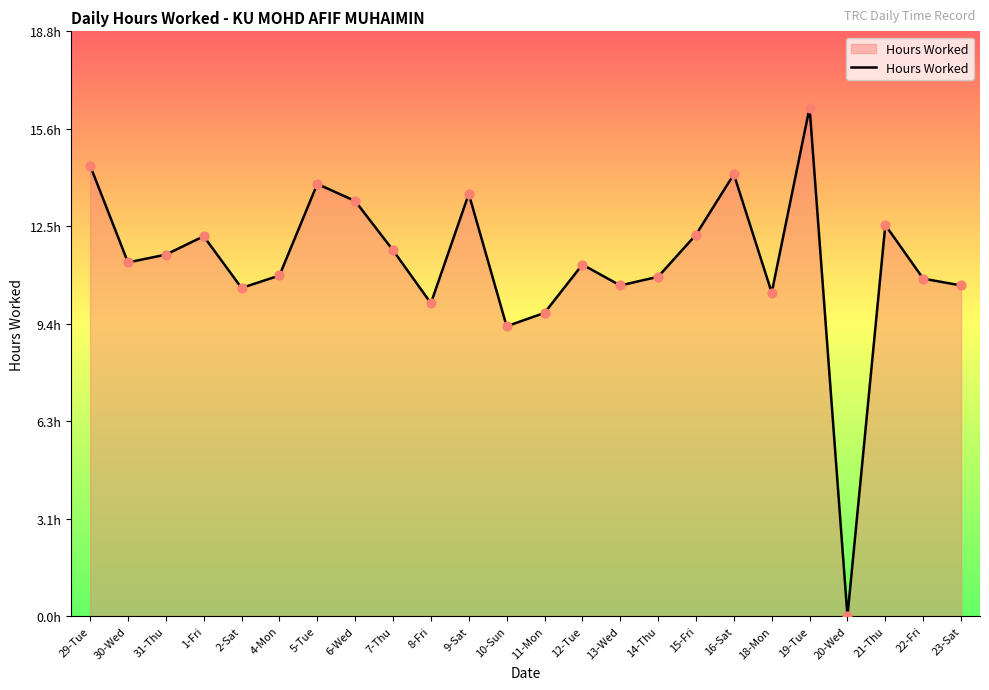

What is the change in value from 11-Mon to 14-Thu?

+1.2